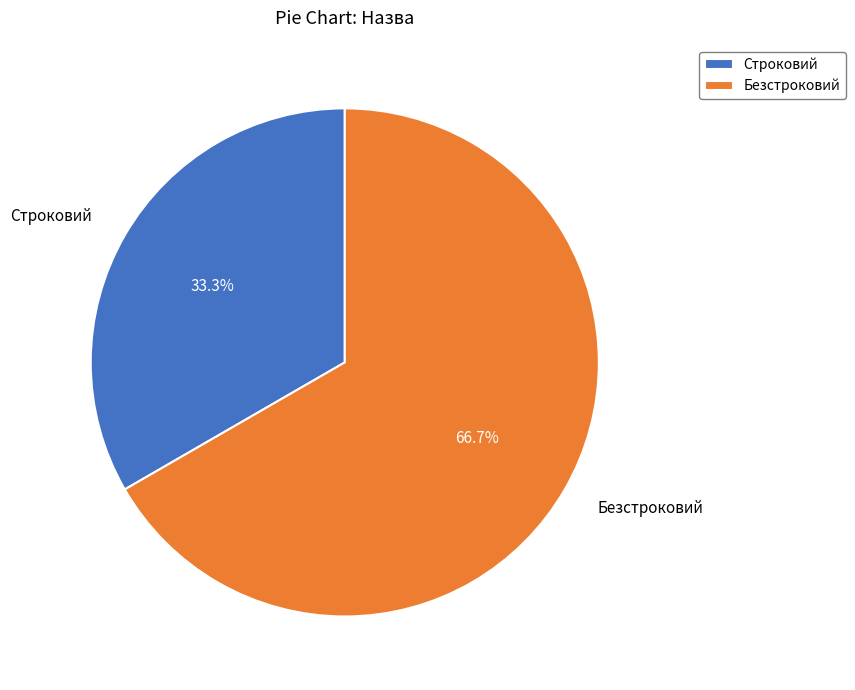

Which category has the smallest portion of the pie?

Строковий